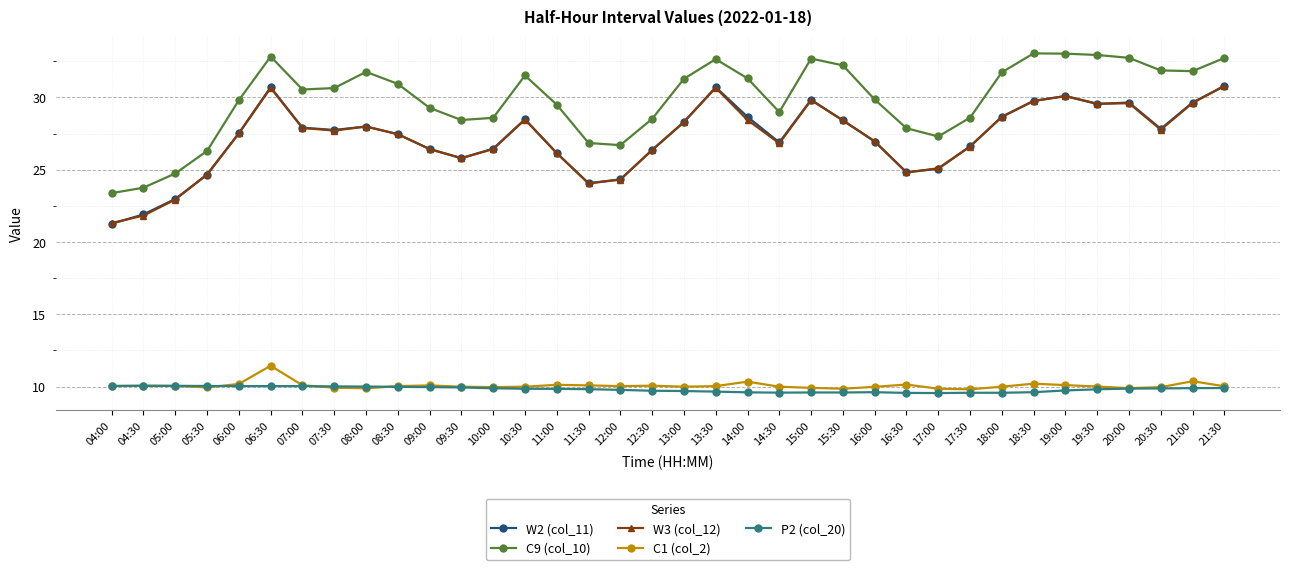

What is the spread (max minus min) of values at 05:30?

16.4